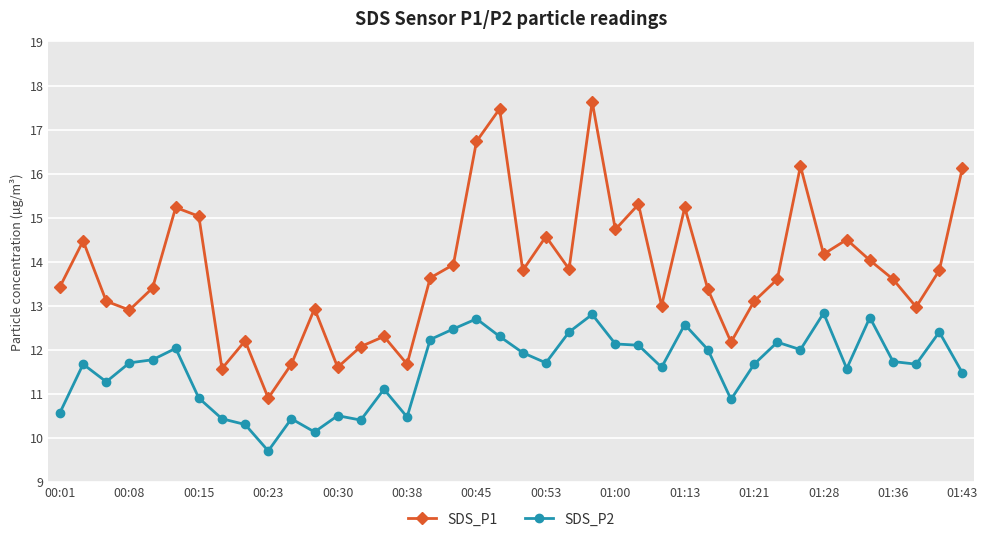

What is the greatest value displayed?

17.6